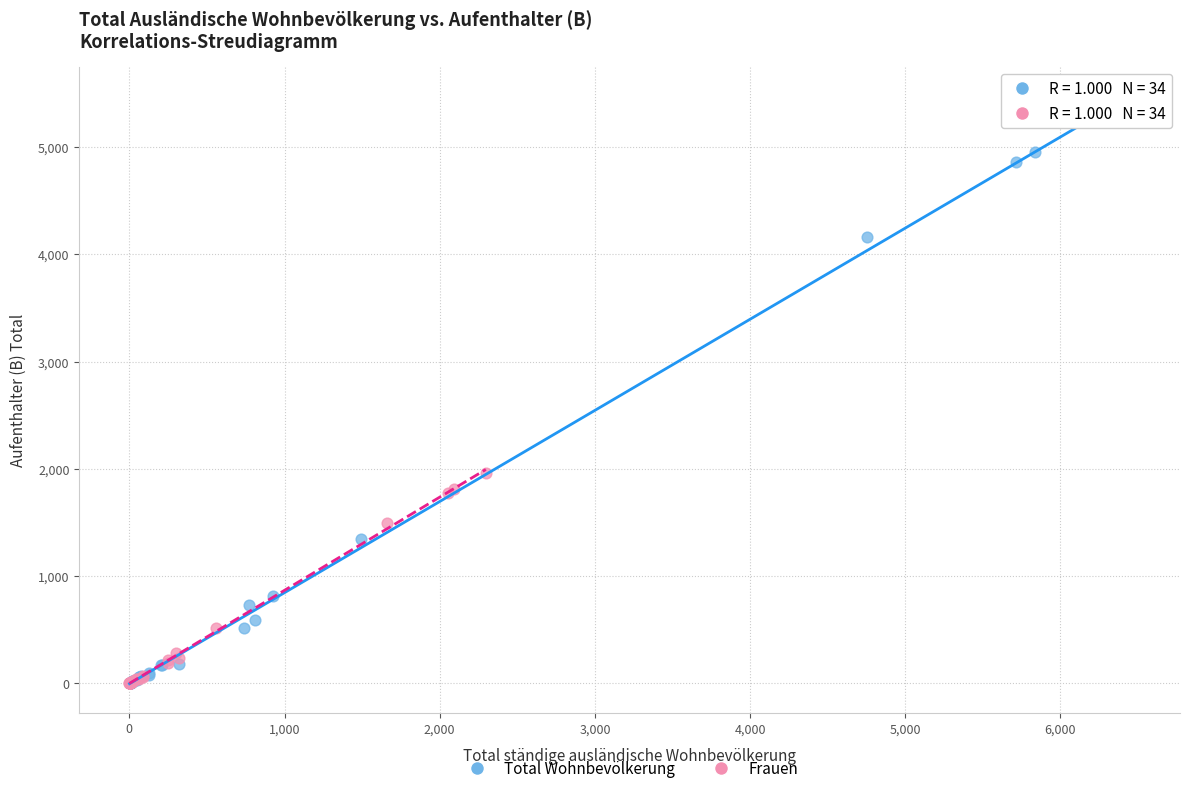

What are all the series names shown in the legend?

Total Wohnbevölkerung, Frauen